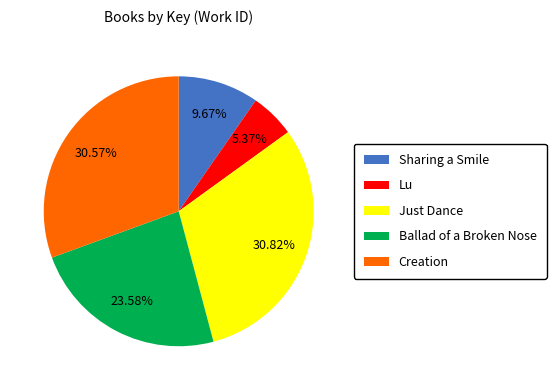

How much of the chart is everything except Just Dance?

69.2%